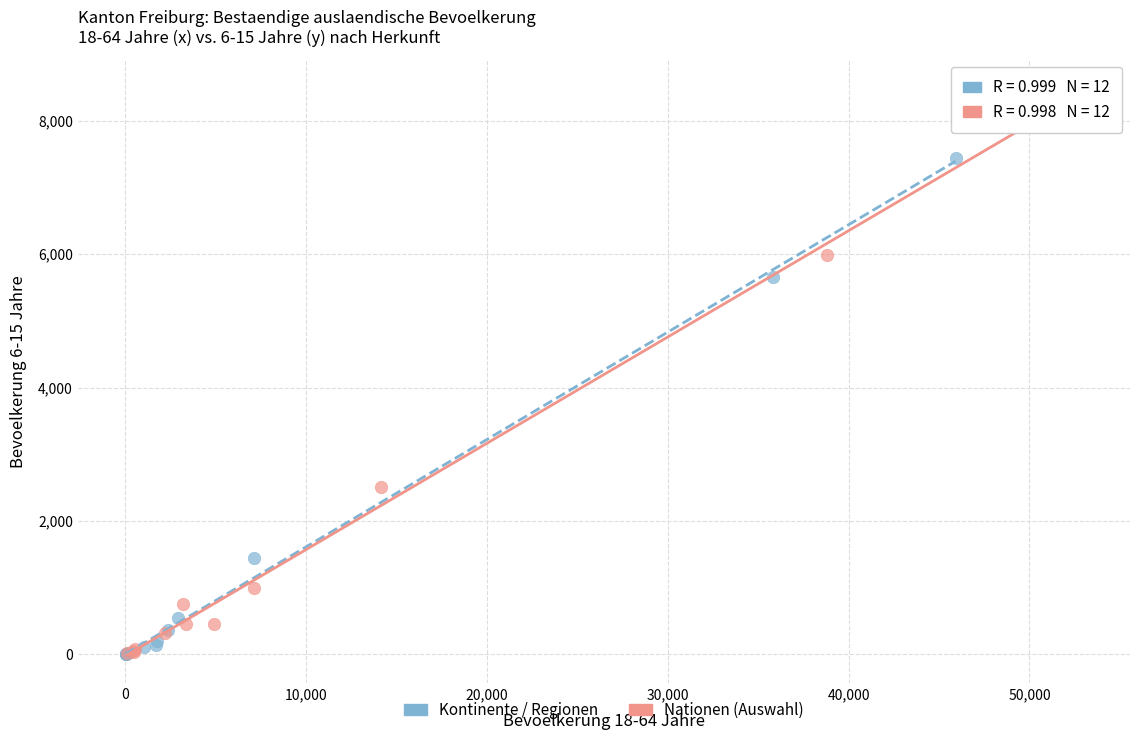

Which series has the widest spread of Y values?

Nationen (Auswahl)